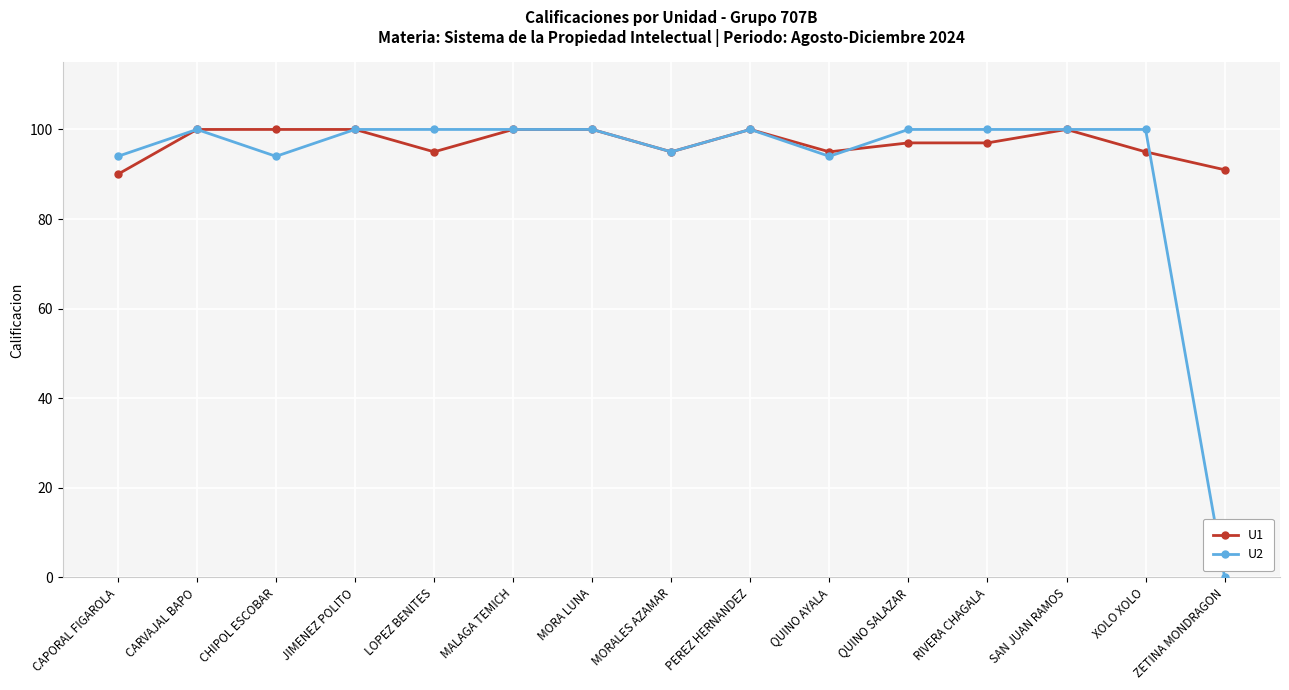

Read the U1 value at RIVERA CHAGALA.

97